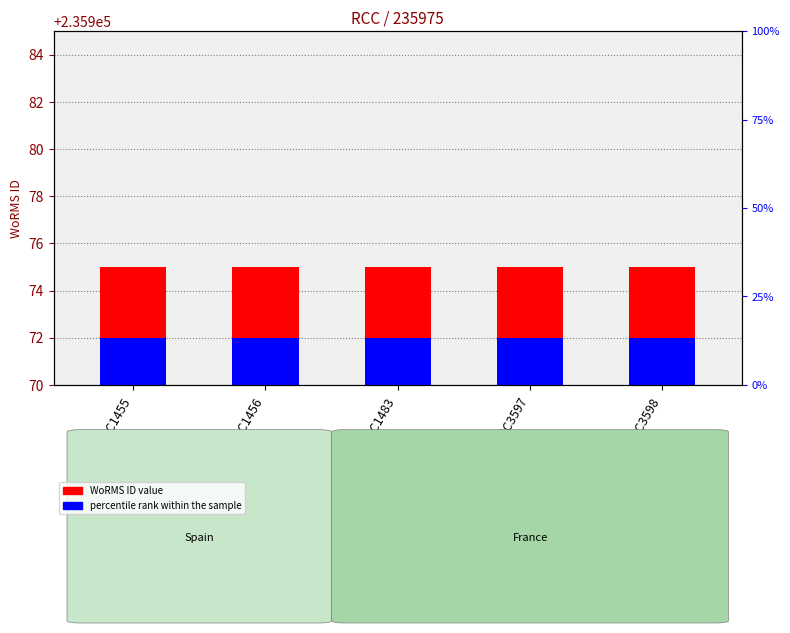

The value of offset marker at RCC1456 is 0. True or false?

False